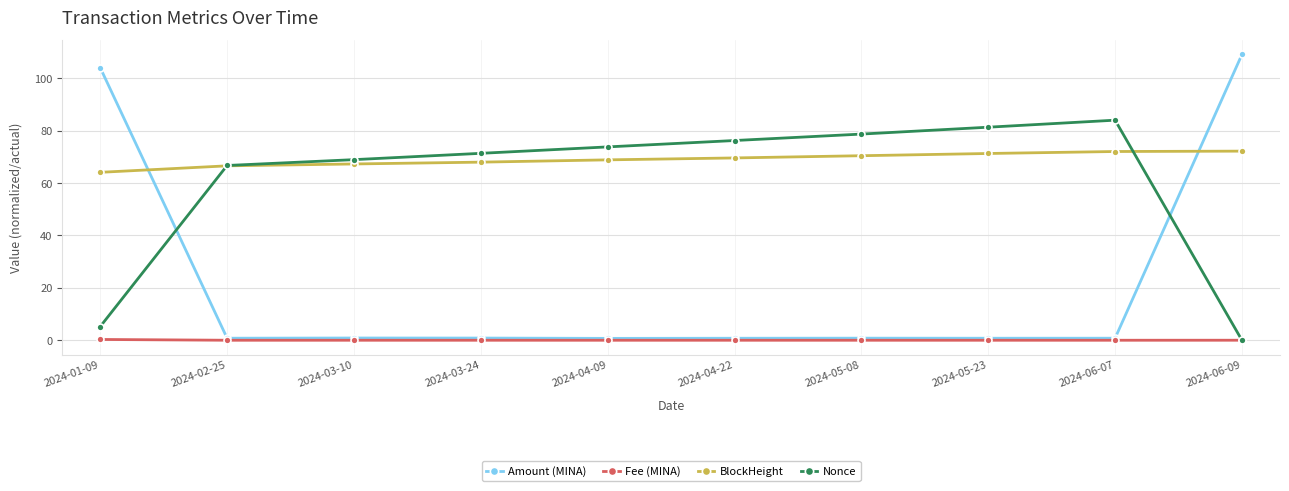

What is the difference between the second highest and minimum values in the Nonce series?

81.3